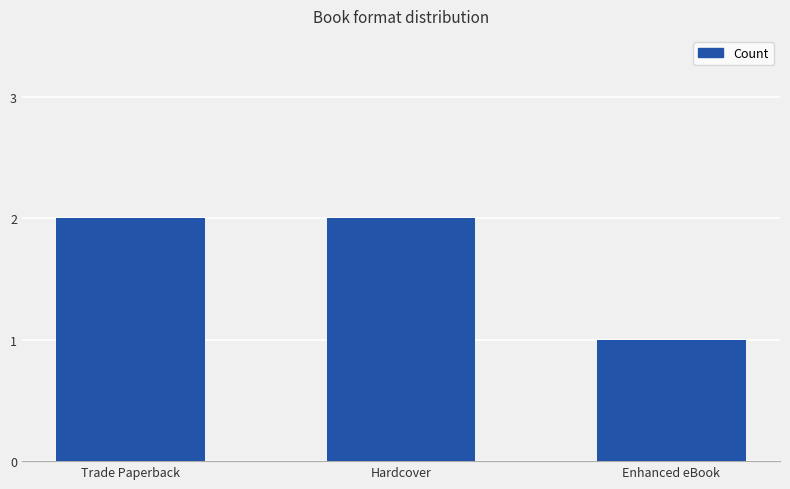

Reading right to left, transcribe all the data shown in this chart.

1	2	2